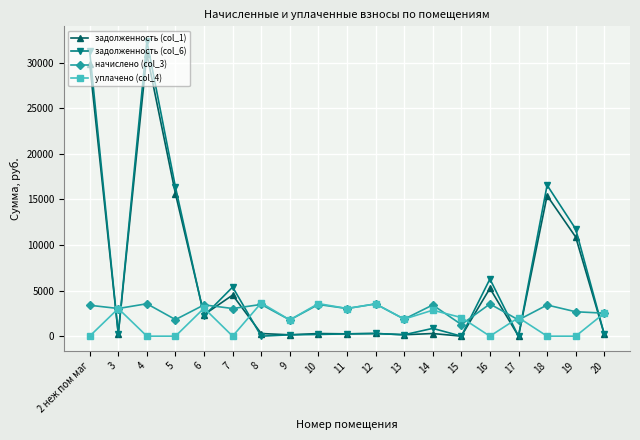

What is the total value across all series at 6?

11079.8